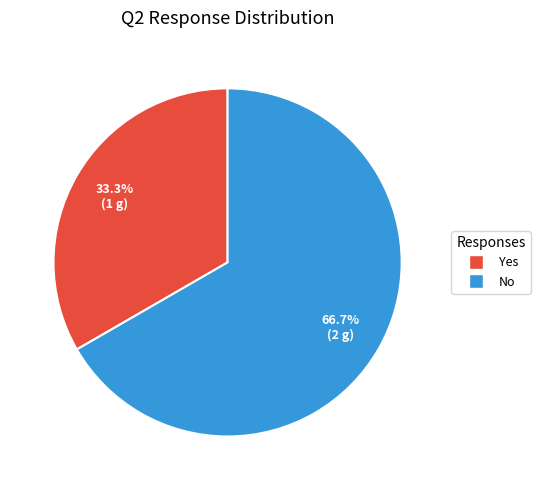

Which category has the smallest portion of the pie?

Yes